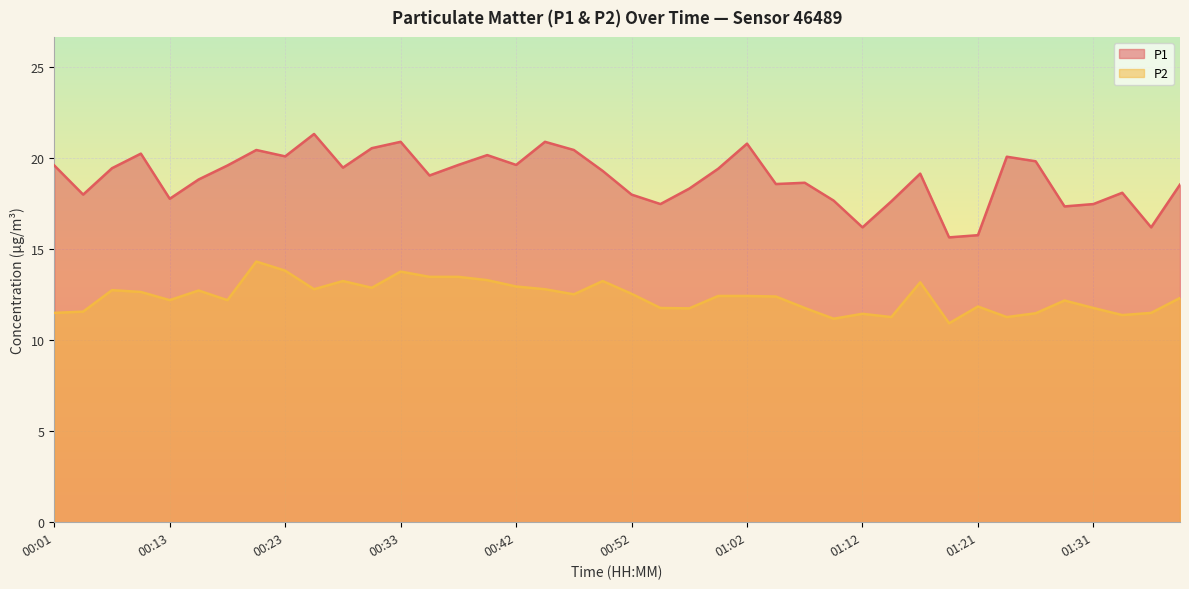

Count the number of categories in the chart.

40